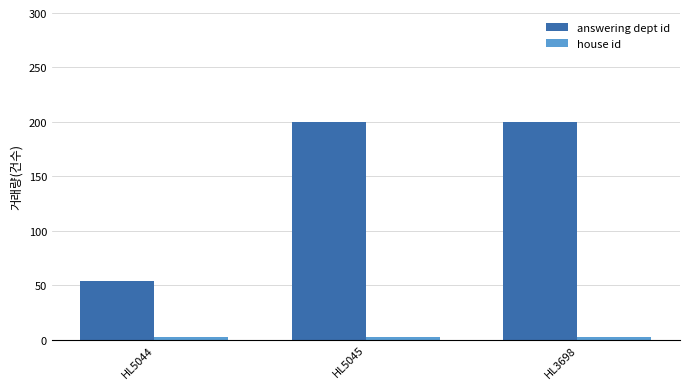

What is the greatest value displayed?

200